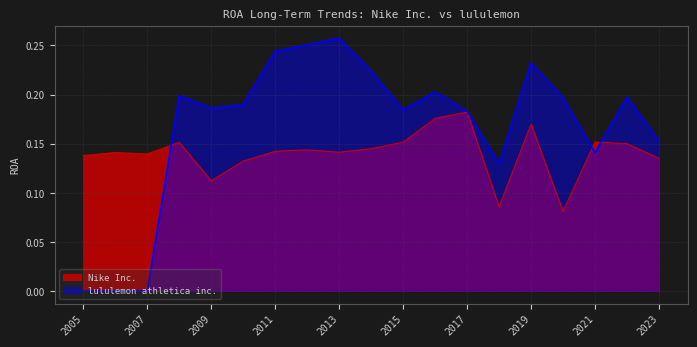

Rank the series by their average value, from lowest to highest.

Nike Inc., lululemon athletica inc.